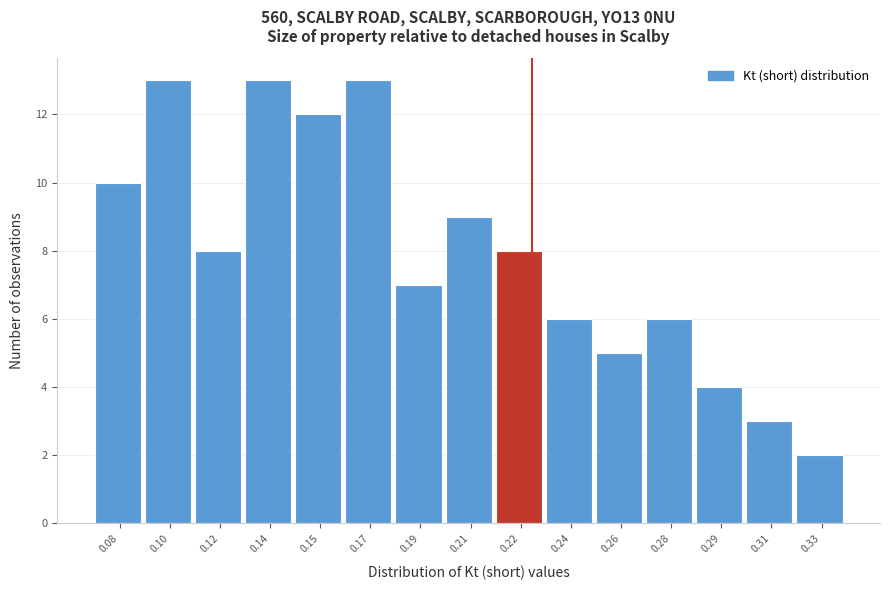

Reading left to right, list all the values displayed in this chart.

10	13	8	13	12	13	7	9	8	6	5	6	4	3	2